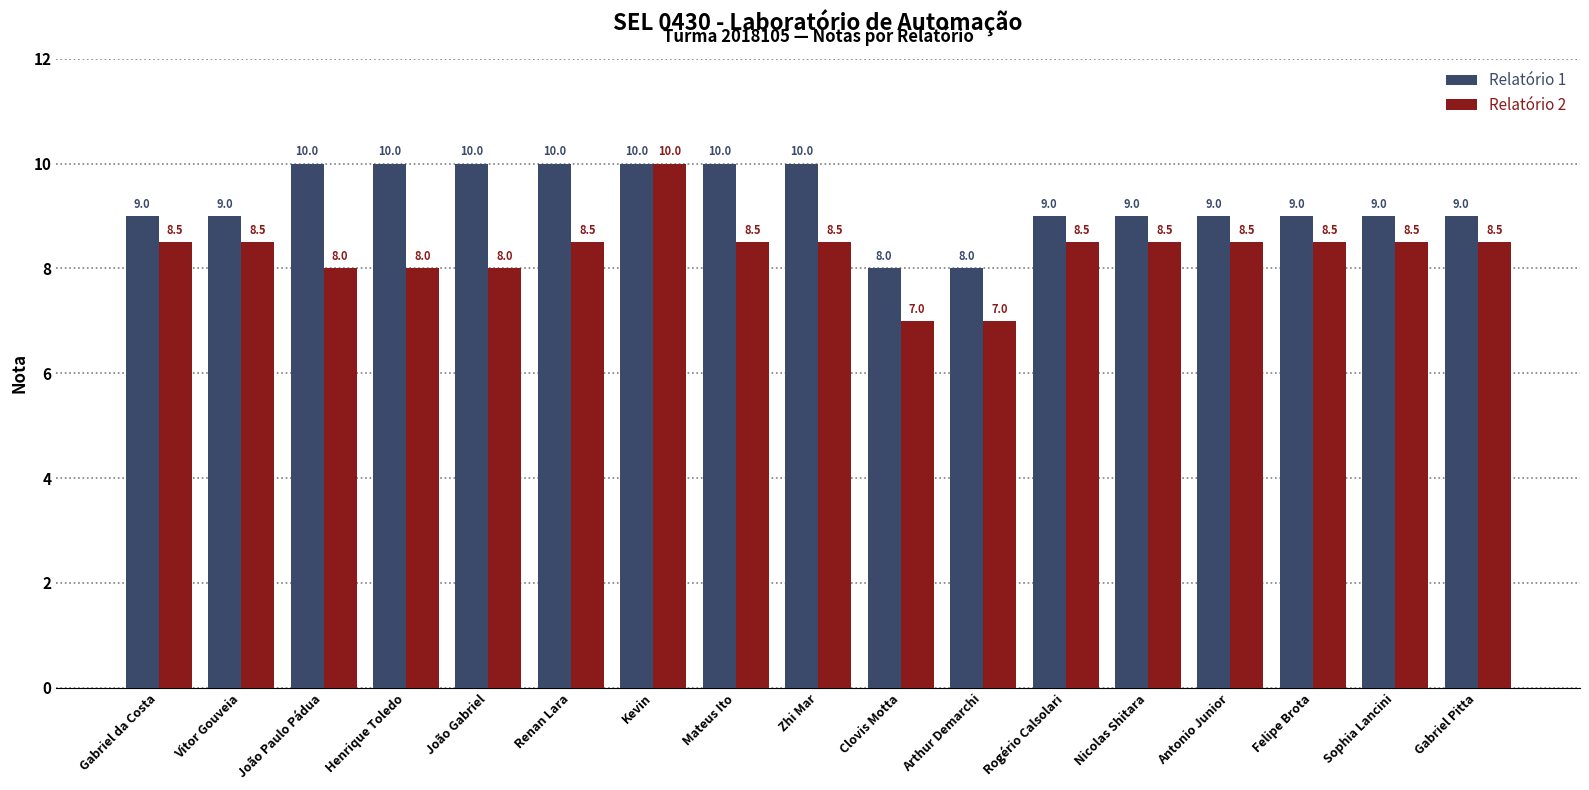

The value of Relatório 1 at Gabriel Pitta is 9.0. True or false?

True